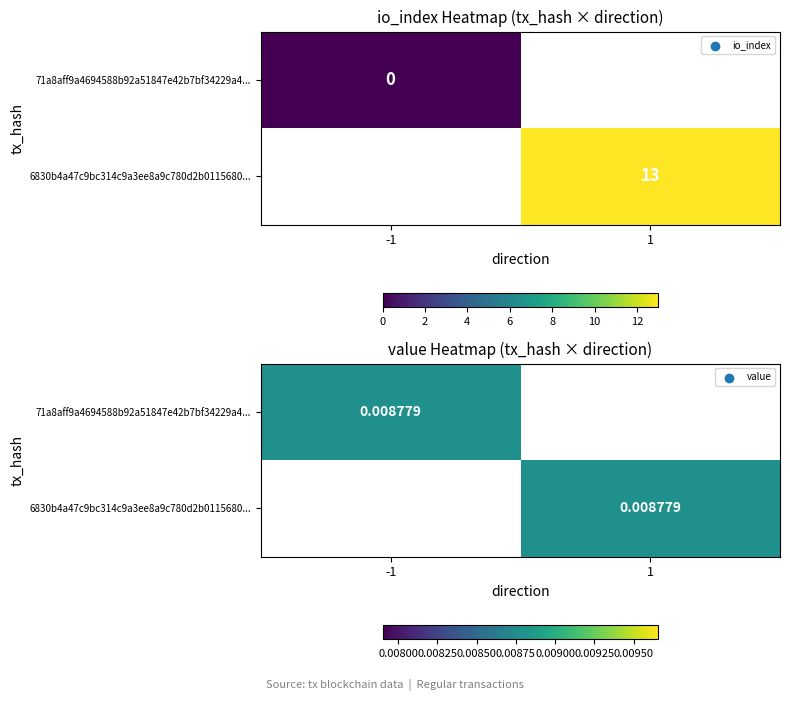

List the series in order of their overall mean, lowest first.

71a8aff9a4694588b92a51847e42b7bf34229a4, 6830b4a47c9bc314c9a3ee8a9c780d2b0115680